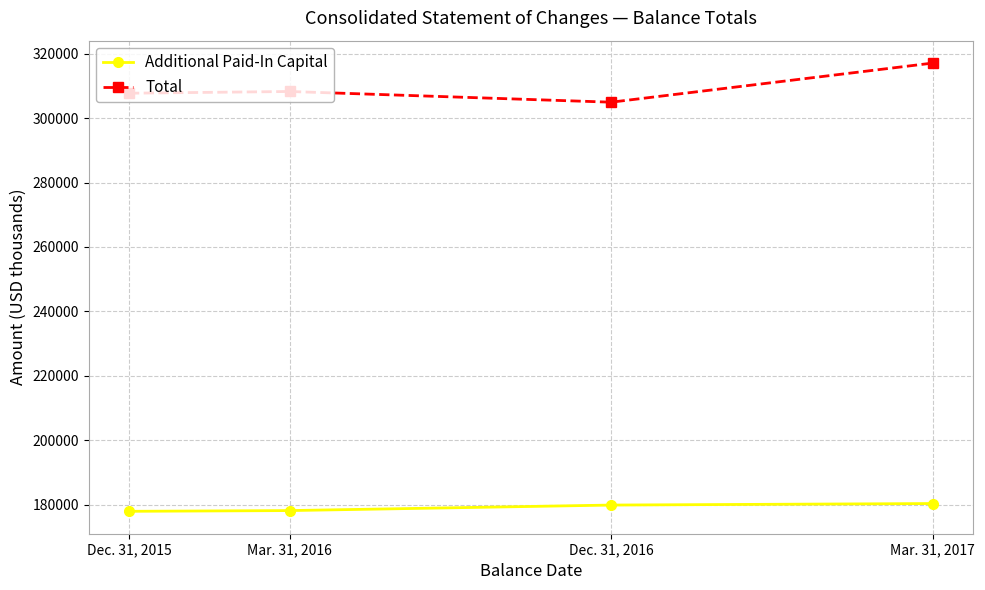

True or false: Additional Paid-In Capital and Total cross at least once.

False